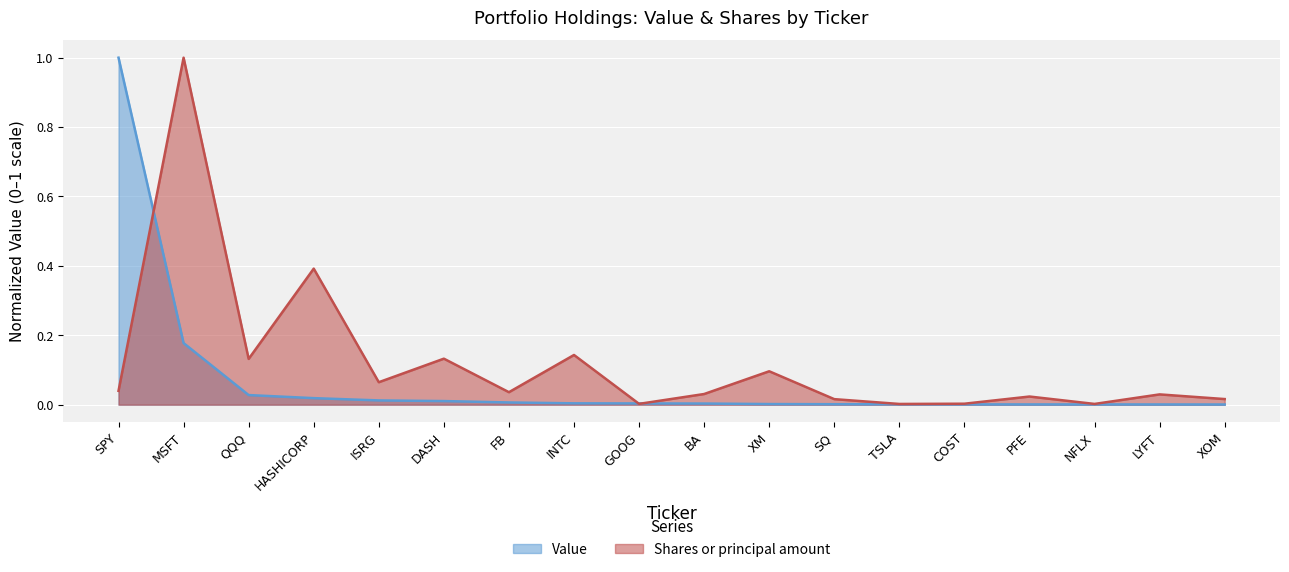

Which series has the largest total across all categories?

Shares or principal amount